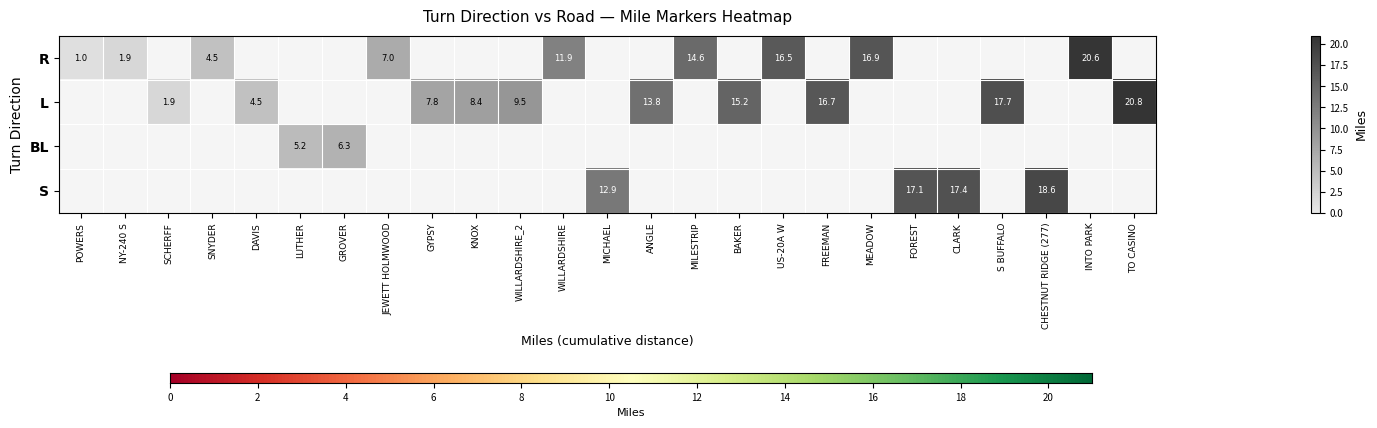

True or false: L has a value of 1.9 at SCHERFF.

True